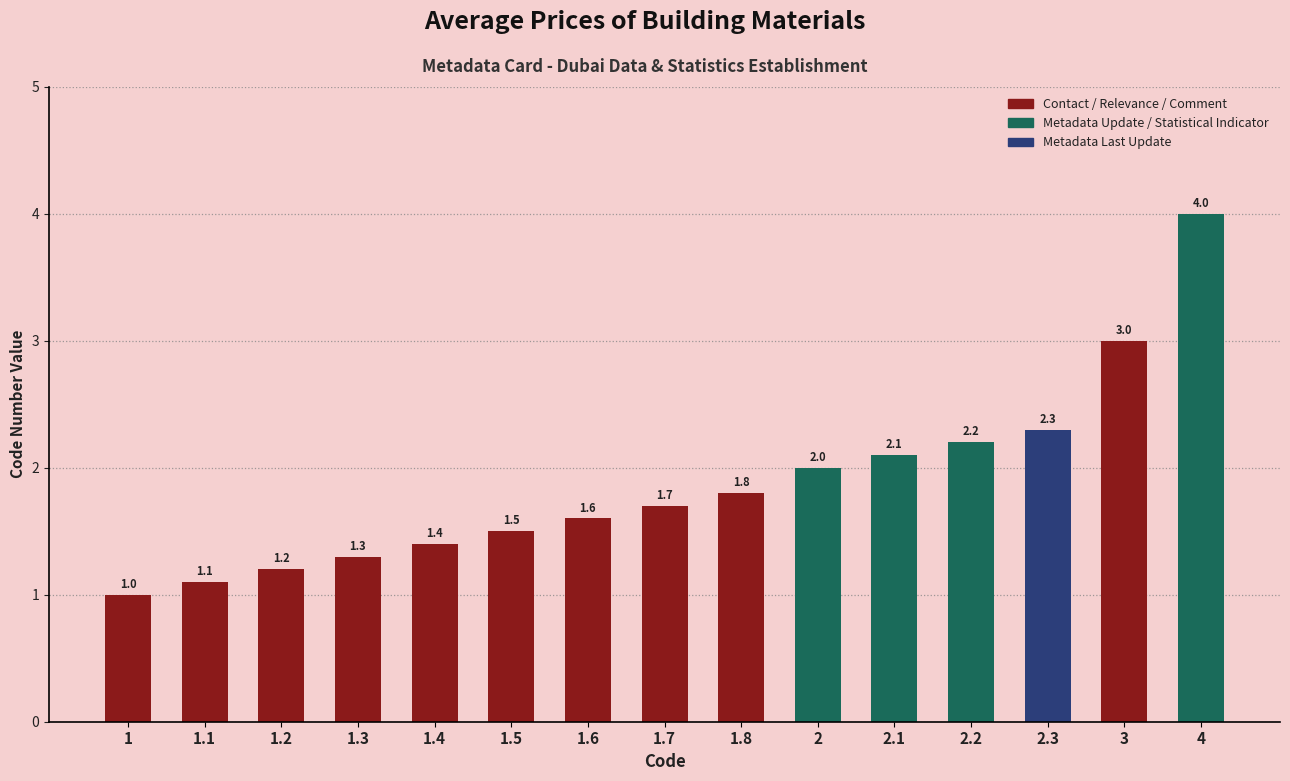

What is the value of the 8th bar from the left?

1.7